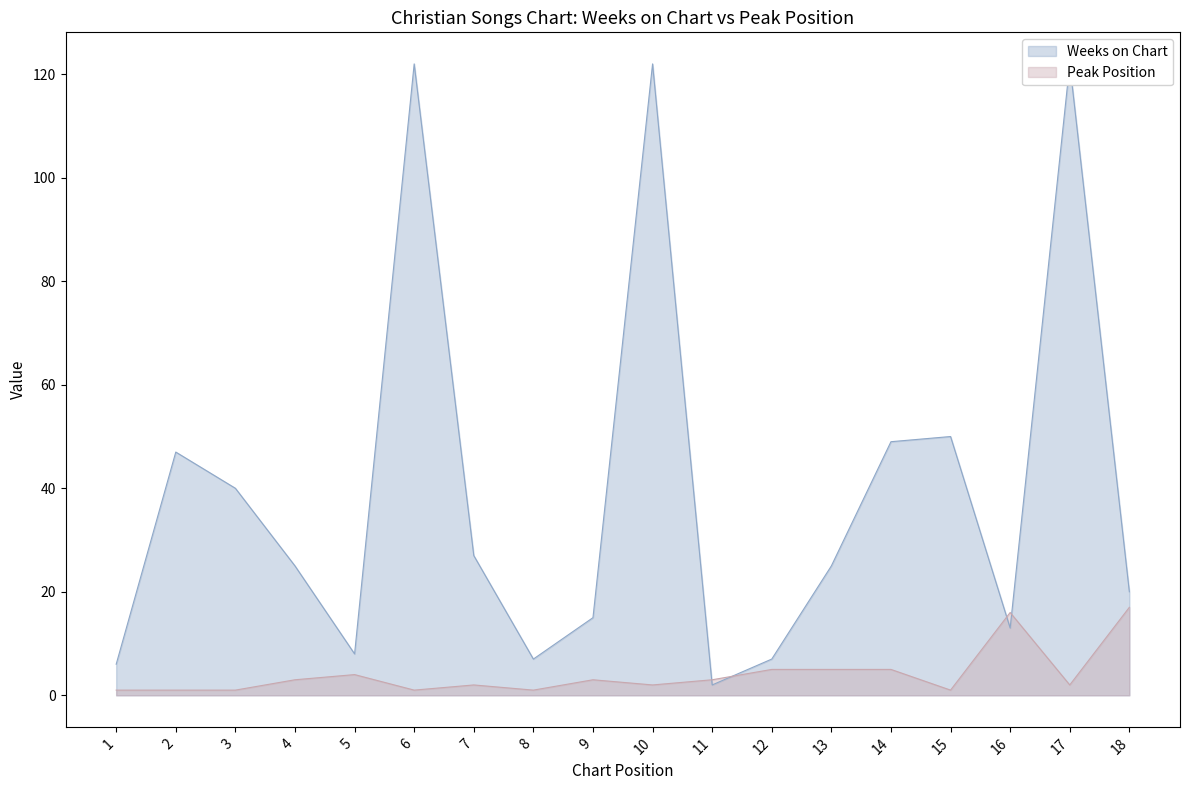

How many data points in Peak Position are less than 3?

9